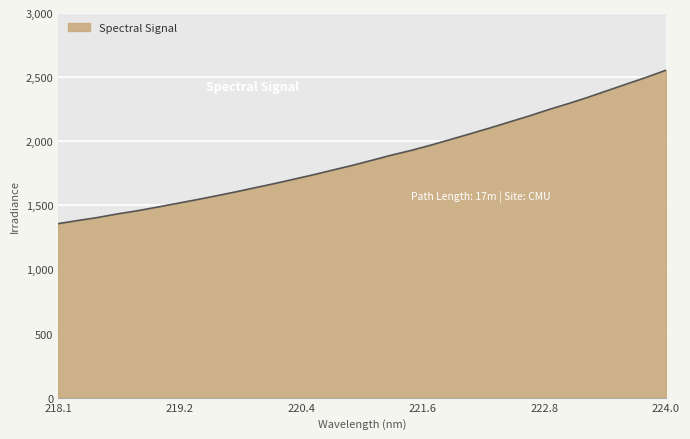

What is the difference between the maximum and minimum values?

1196.8